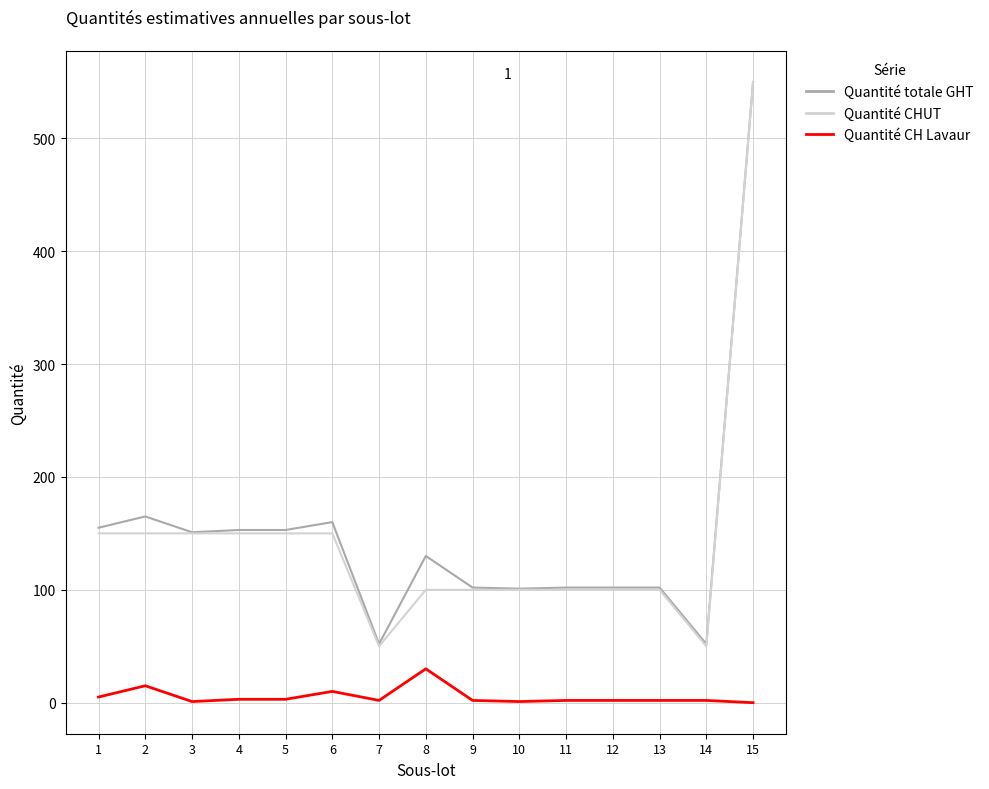

At which category is the sum across all series the highest?

15